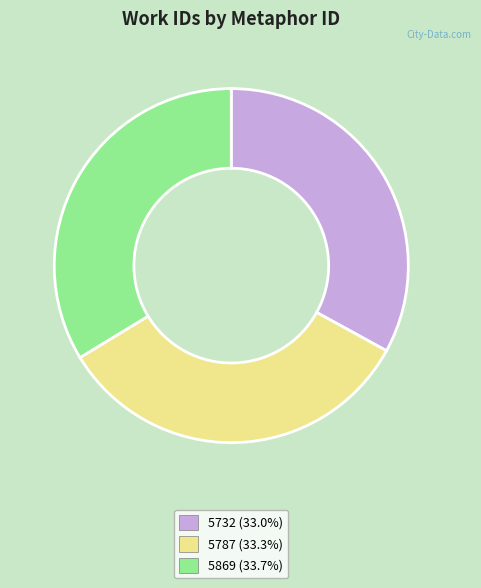

What is the ratio of the value at 5787 (33.3%) to the value at 5869 (33.7%)?

1.0